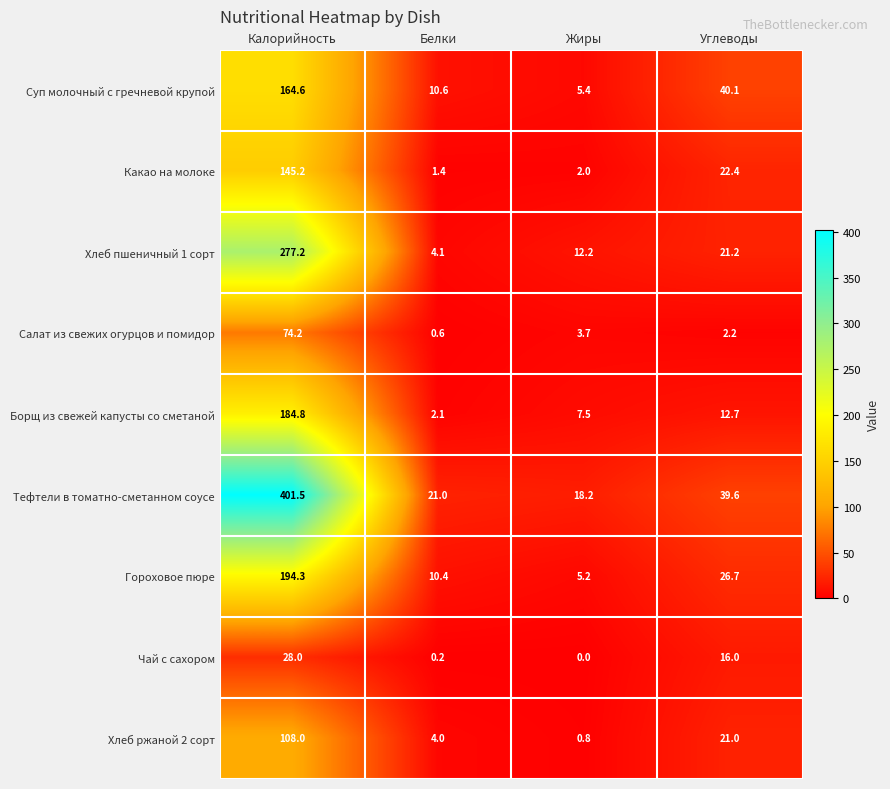

How many values in the Хлеб пшеничный 1 сорт series exceed 21?

2